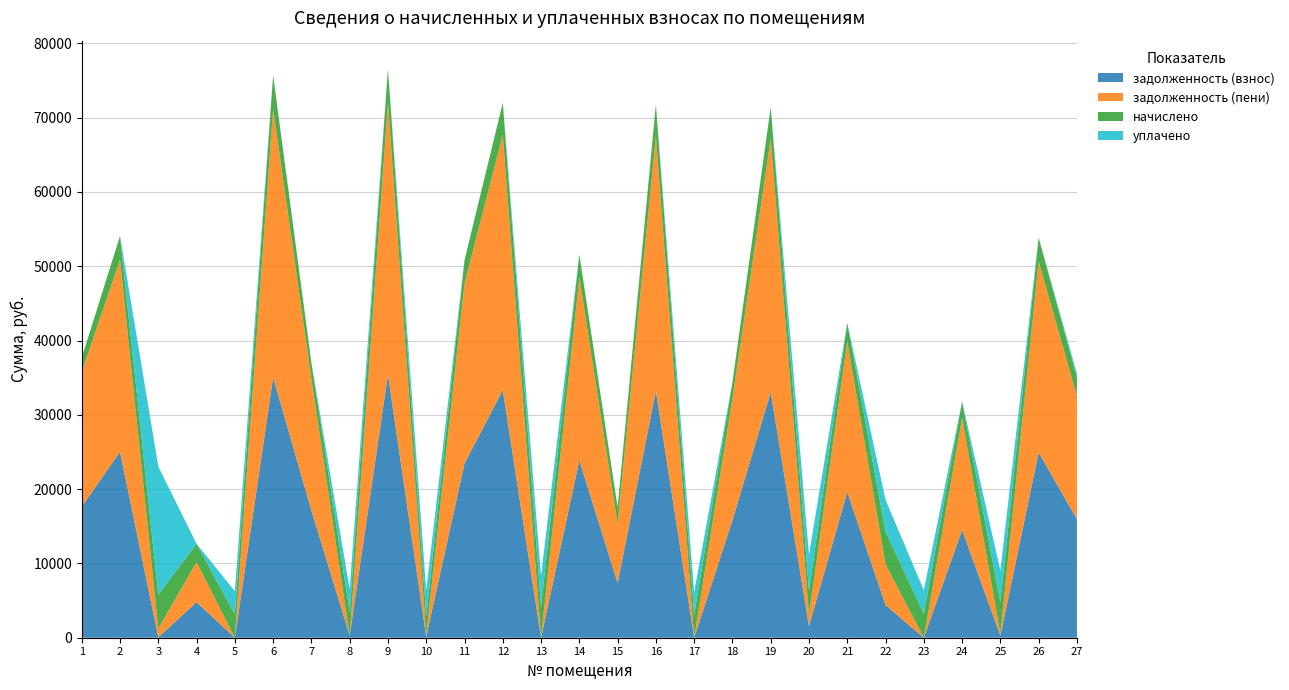

Reading left to right, what are all the values shown in this chart?

задолженность (взнос): 1=17628.1	2=25032.8	3=66.3	4=4780.3	5=0.0	6=35034.9	7=17130.6	8=297.5	9=35421.6	10=144.1	11=23450.6	12=33321.8	13=0.0	14=23872.4	15=7373.6	16=33211.2	17=0.0	18=15812.0	19=33045.4	20=1551.7	21=19617.4	22=4386.8	23=0.0	24=14506.4	25=280.0	26=24922.2	27=15962.5
задолженность (пени): 1=18194.6	2=25837.3	3=1201.2	4=5396.5	5=0.0	6=36160.9	7=17681.2	8=0.0	9=36560.0	10=202.8	11=24233.8	12=34392.7	13=0.0	14=24639.6	15=7938.4	16=34278.6	17=0.0	18=16366.0	19=34107.5	20=1552.7	21=20247.8	22=5493.2	23=0.0	24=15062.3	25=277.0	26=25723.2	27=16588.0
начислено: 1=1866.7	2=3218.2	3=4539.5	4=2465.0	5=3132.8	6=4504.0	7=2202.2	8=3132.8	9=4553.6	10=2514.8	11=3132.8	12=4283.8	13=4170.0	14=3068.9	15=2259.1	16=4269.5	17=3076.1	18=2216.4	19=4248.2	20=3203.9	21=2521.9	22=4425.8	23=3203.9	24=2223.6	25=4248.2	26=3203.9	27=2502.0
уплачено: 1=0.0	2=0.0	3=17245.0	4=0.0	5=3132.8	6=0.0	7=0.0	8=3137.4	9=0.0	10=3485.0	11=0.0	12=0.0	13=4172.0	14=0.0	15=0.0	16=0.0	17=3076.0	18=0.0	19=0.0	20=4872.0	21=0.0	22=4254.0	23=3203.3	24=0.0	25=4258.0	26=0.0	27=500.0